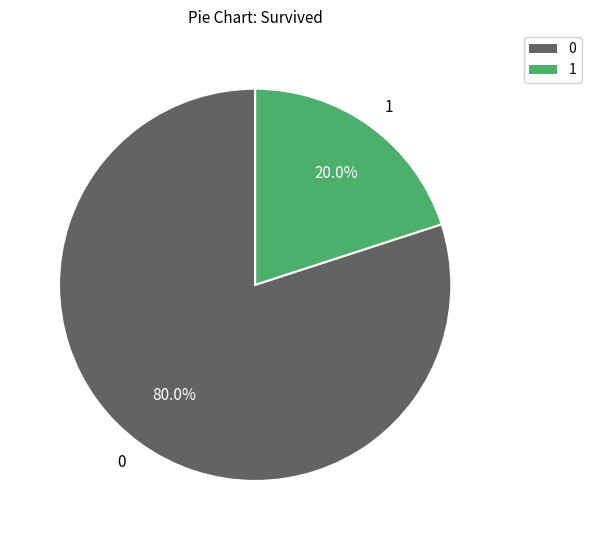

Is the sum of 1 and 0 greater than half?

Yes